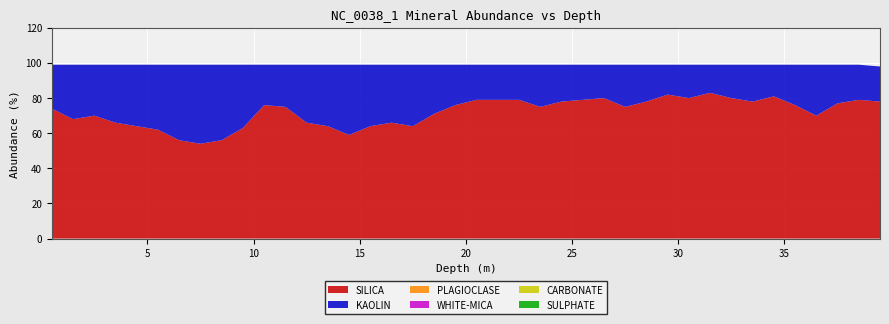

Reading left to right, list all the values displayed in this chart.

SILICA: 74	68	70	66	64	62	56	54	56	63	76	75	66	64	59	64	66	64	71	76	79	79	79	75	78	79	80	75	78	82	80	83	80	78	81	76	70	77	79	78
KAOLIN: 25	31	29	33	35	37	43	45	43	36	23	24	33	35	40	35	33	35	28	23	20	20	20	24	21	20	19	24	21	17	19	16	19	21	18	23	29	22	20	20
PLAGIOCLASE: 0	0	0	0	0	0	0	0	0	0	0	0	0	0	0	0	0	0	0	0	0	0	0	0	0	0	0	0	0	0	0	0	0	0	0	0	0	0	0	0
WHITE-MICA: 0	0	0	0	0	0	0	0	0	0	0	0	0	0	0	0	0	0	0	0	0	0	0	0	0	0	0	0	0	0	0	0	0	0	0	0	0	0	0	0
CARBONATE: 0	0	0	0	0	0	0	0	0	0	0	0	0	0	0	0	0	0	0	0	0	0	0	0	0	0	0	0	0	0	0	0	0	0	0	0	0	0	0	0
SULPHATE: 0	0	0	0	0	0	0	0	0	0	0	0	0	0	0	0	0	0	0	0	0	0	0	0	0	0	0	0	0	0	0	0	0	0	0	0	0	0	0	0